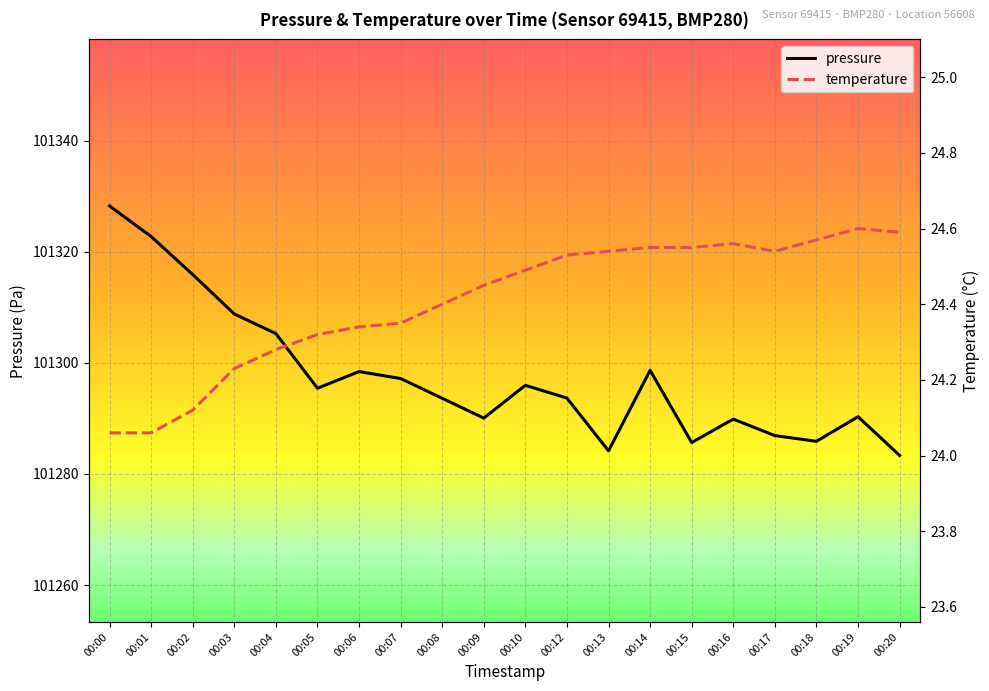

Between 00:02 and 00:03, which series saw the biggest shift?

pressure